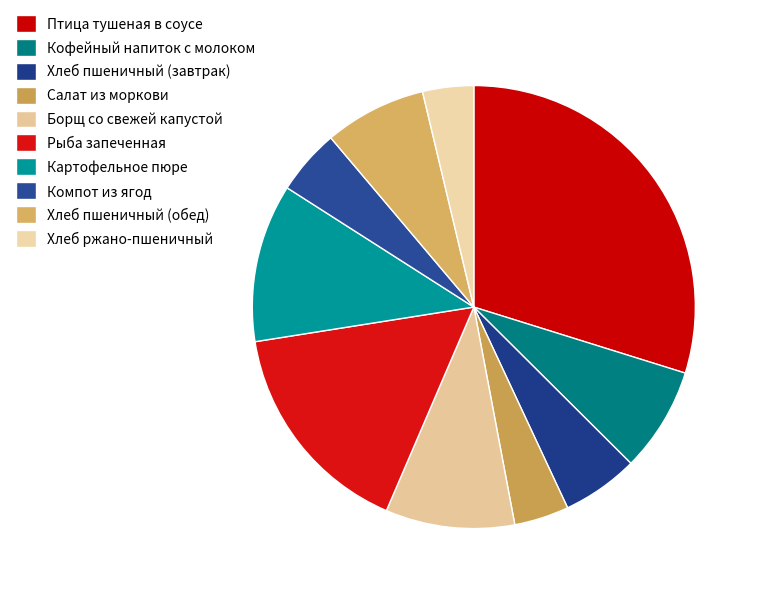

To the nearest percent, what portion does Хлеб пшеничный (обед) represent?

7%